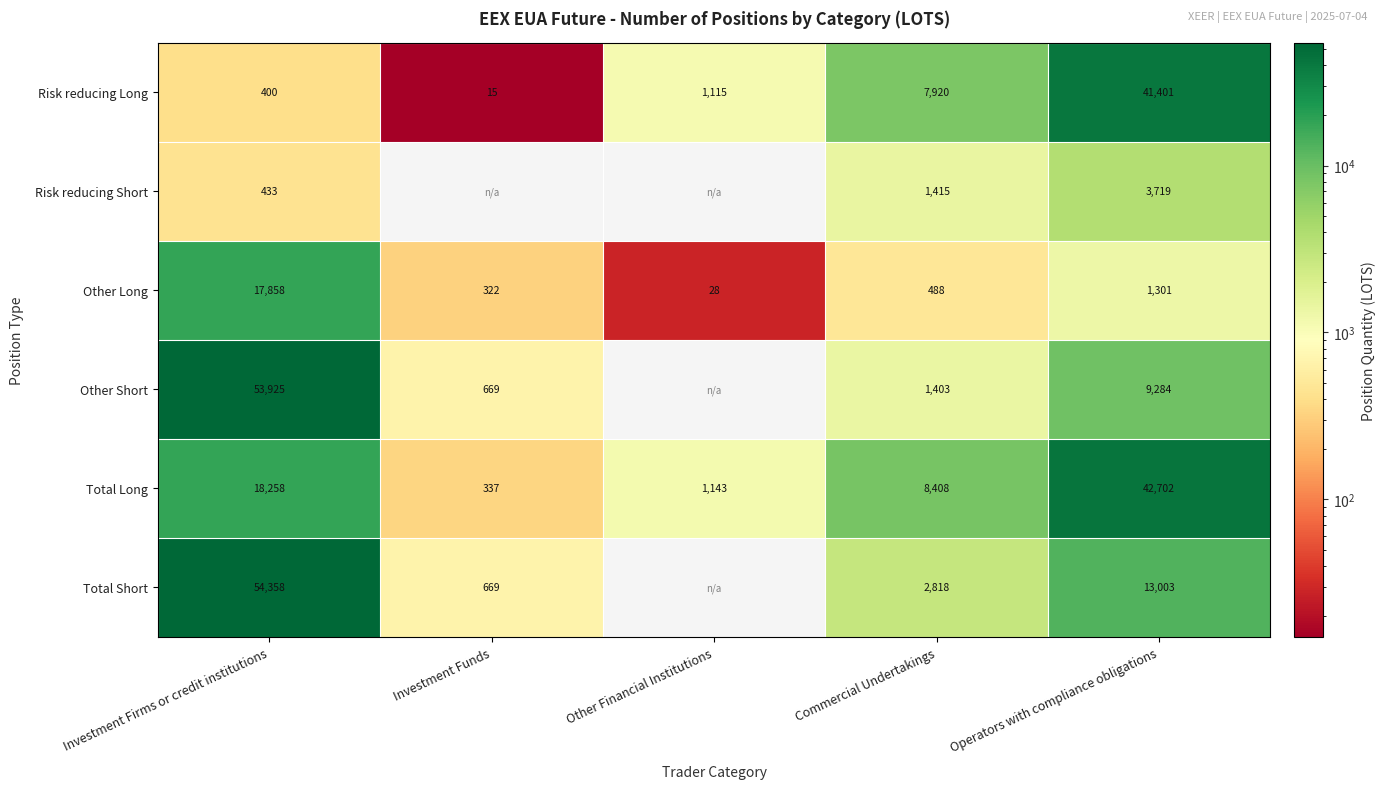

The value of Total Long at Commercial Undertakings is 12795.1. True or false?

False